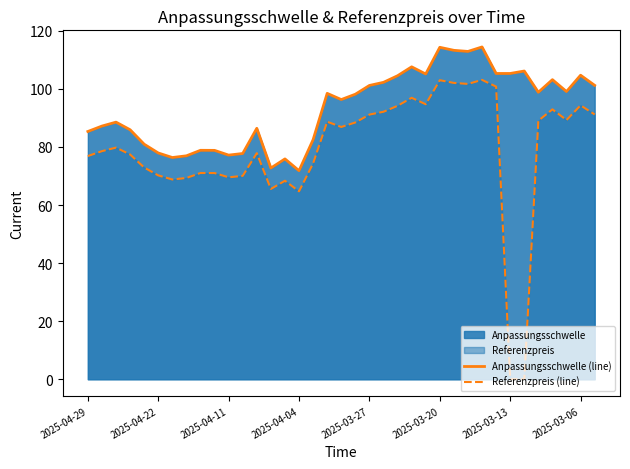

True or false: Referenzpreis (line) and Anpassungsschwelle (line) cross at least once.

False